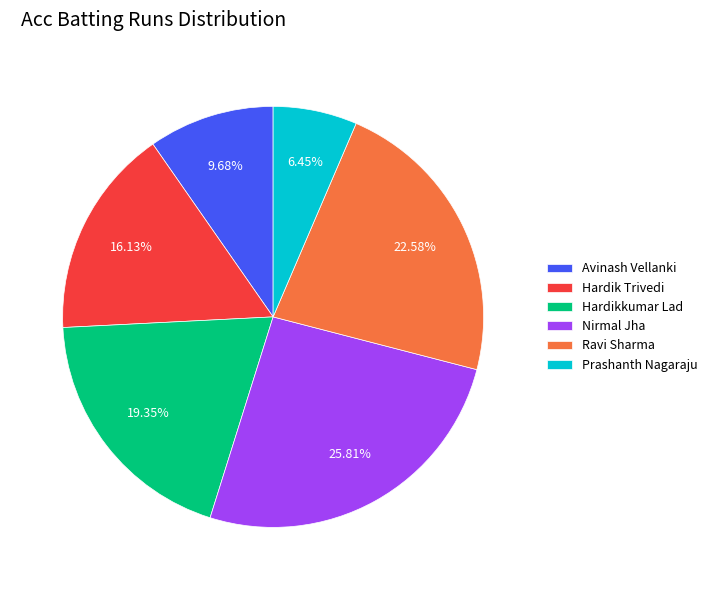

Is there a majority slice in this chart?

No